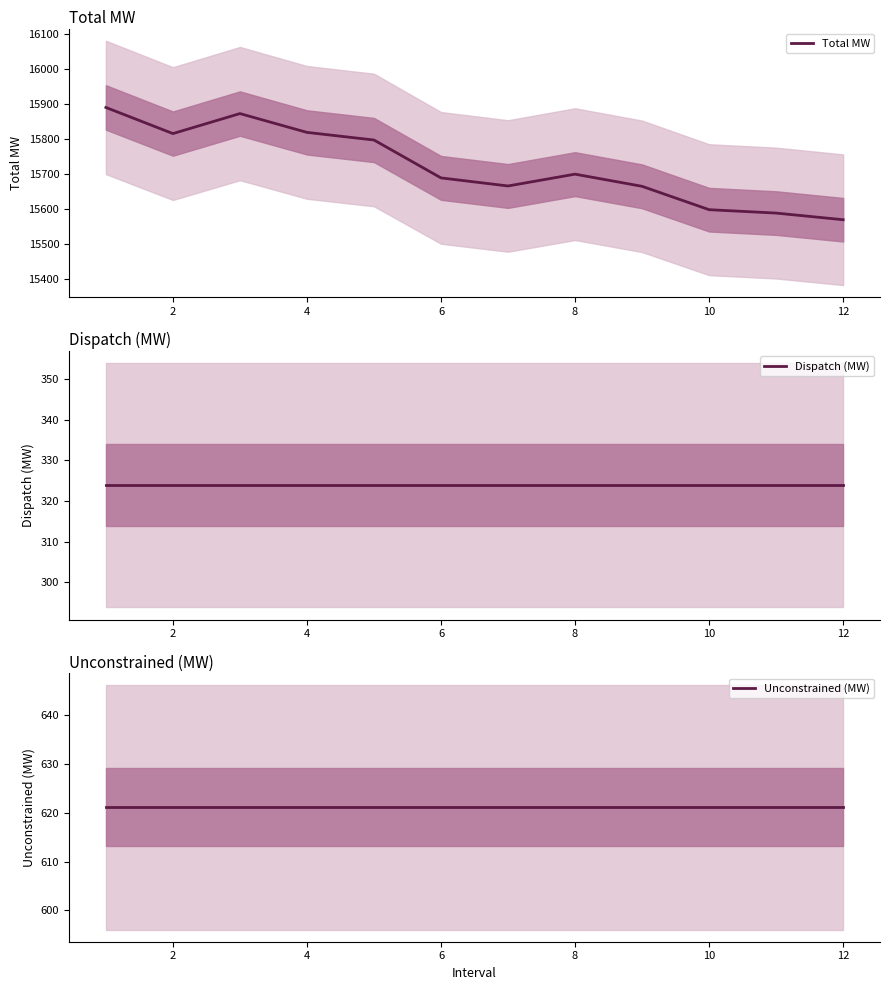

What is the highest value of the Total MW series?

15889.6